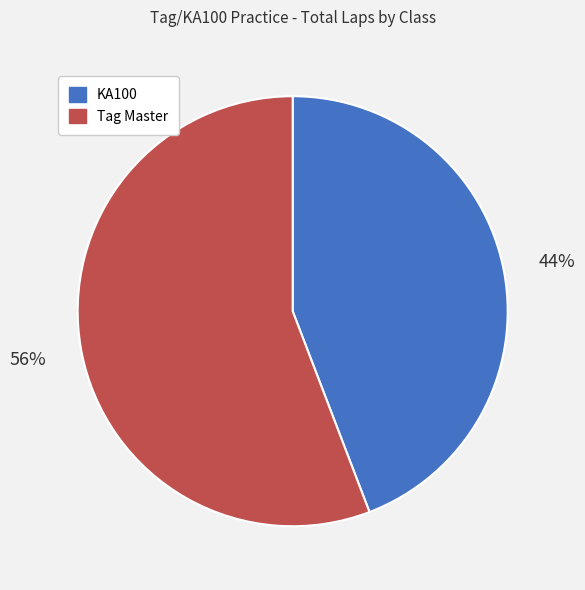

Is there any slice that represents more than half of the pie?

Yes